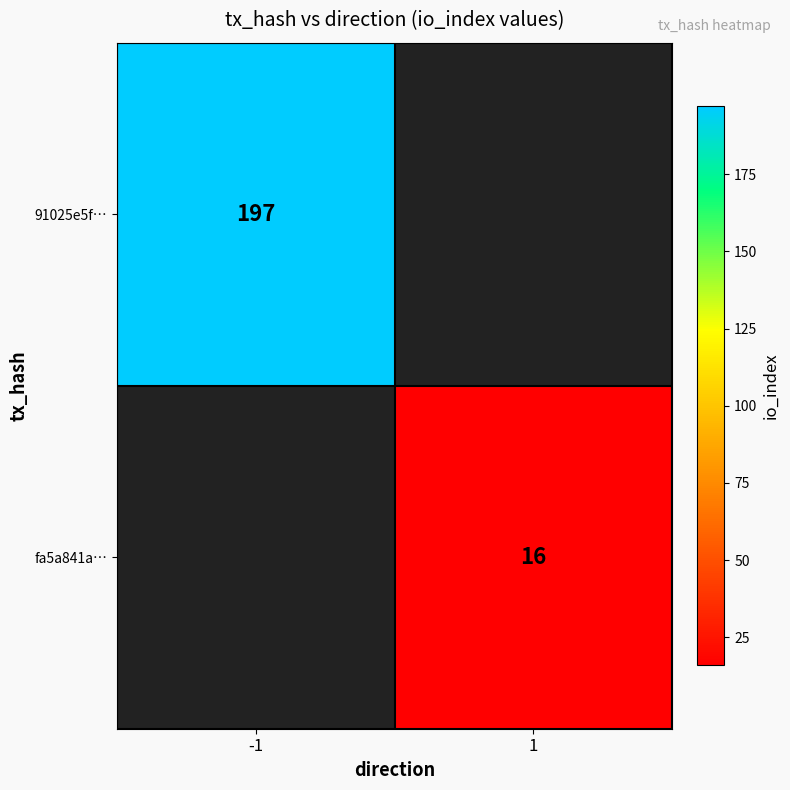

Is the value of 91025e5f… at -1 greater than the value of fa5a841a… at 1?

Yes